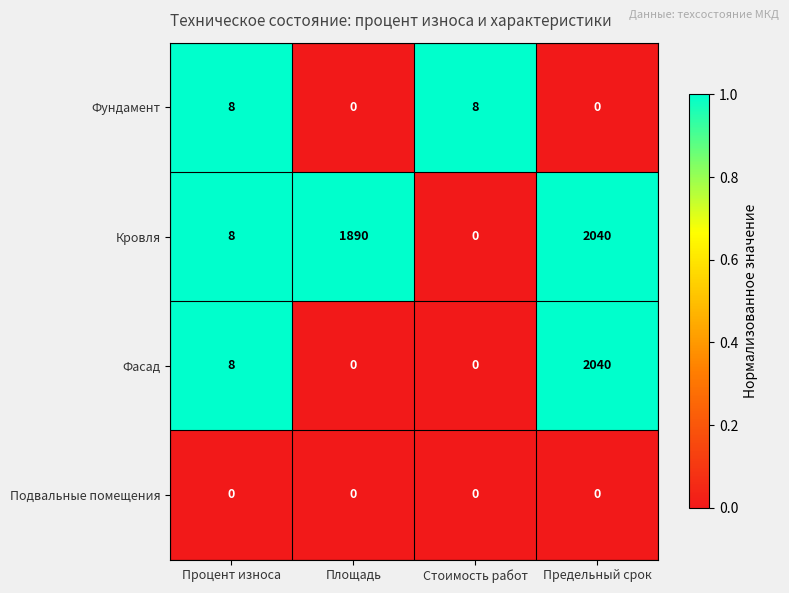

What is the difference between the Фасад values at Процент износа and Стоимость работ?

8